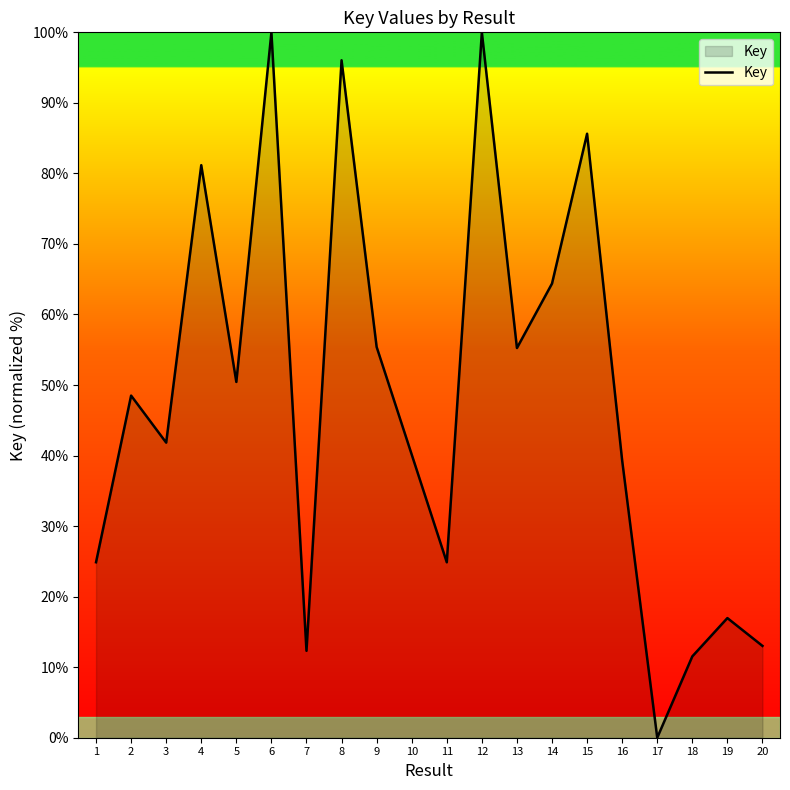

Is it true that the value at 4 is 81.2?

True